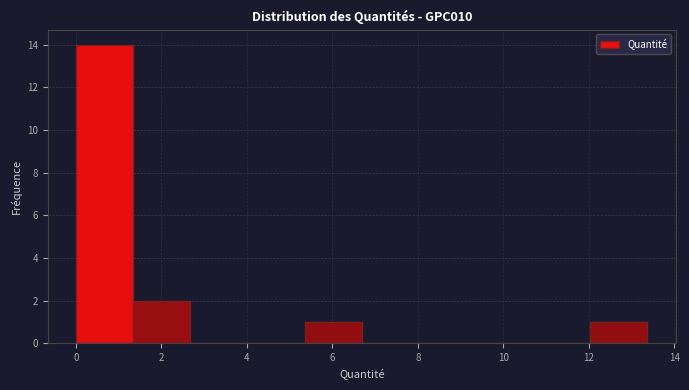

Reading left to right, transcribe this chart: for each bar, give the range it covers on the x-axis and its height. Neither the bar edges nor the heights are printed on the chart, so give them approximately, as read against the axes.

0.0 to 1.4: 14
1.4 to 2.6: 2
2.6 to 4.0: 0
4.0 to 5.4: 0
5.4 to 6.6: 1
6.6 to 8.0: 0
8.0 to 9.4: 0
9.4 to 10.6: 0
10.6 to 12.0: 0
12.0 to 13.4: 1